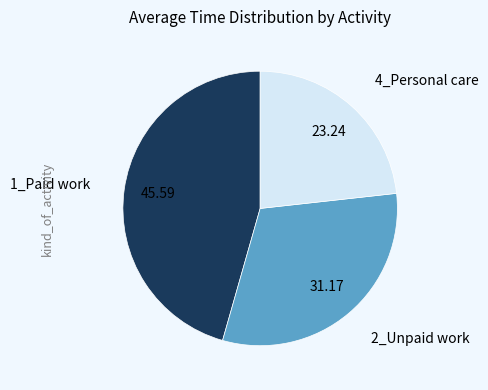

Between 1_Paid work and 4_Personal care, which is larger?

1_Paid work